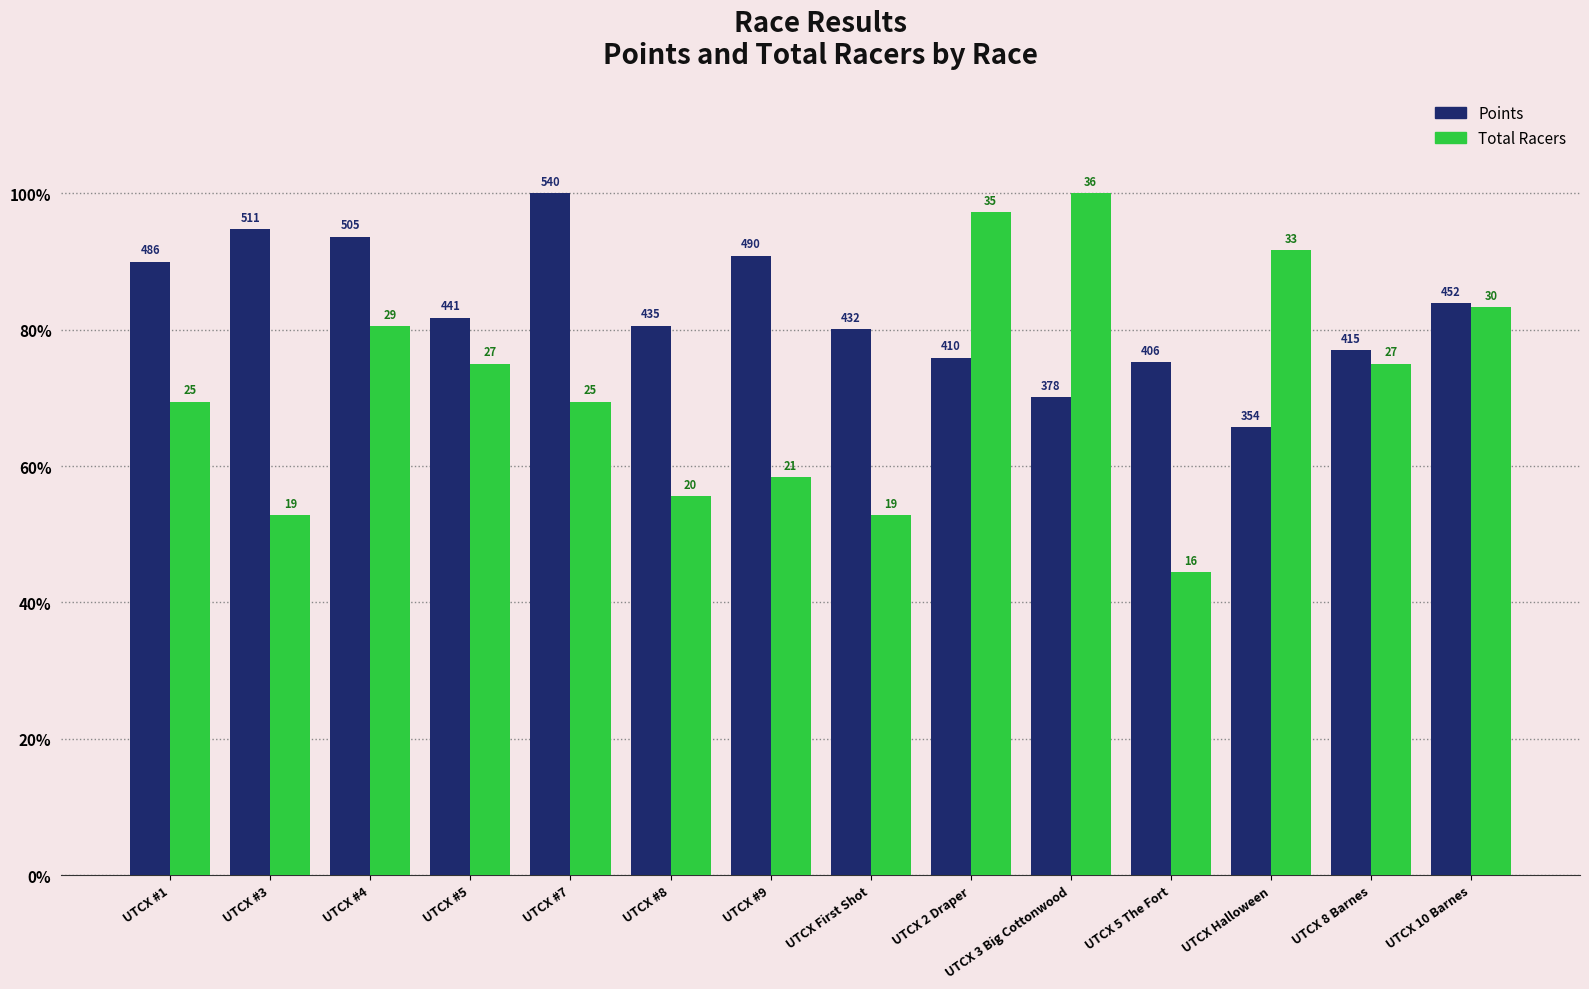

What position from the left is UTCX 2 Draper?

9